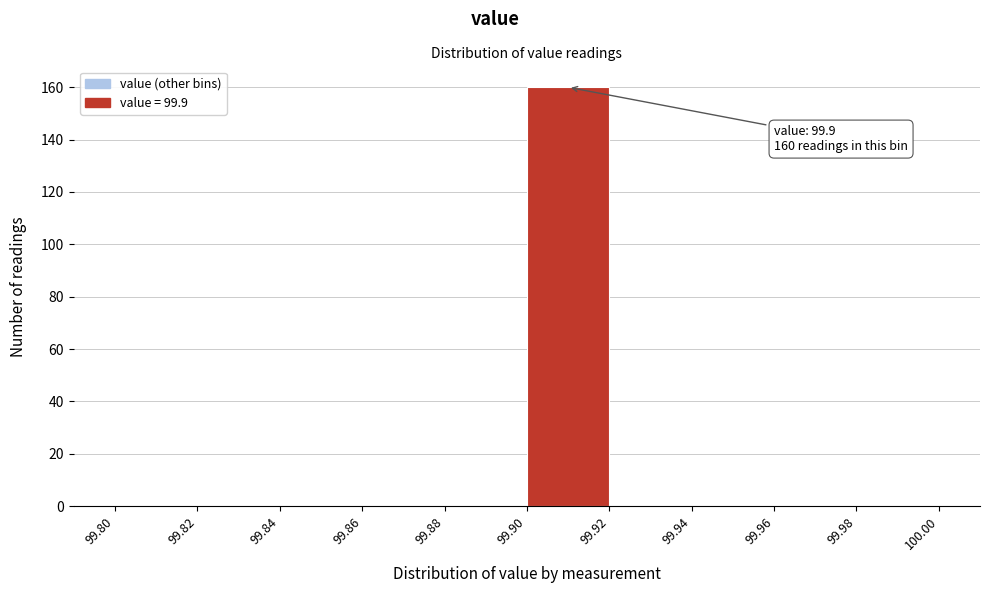

Which range on the x-axis has the tallest bar?

99.90 to 99.92